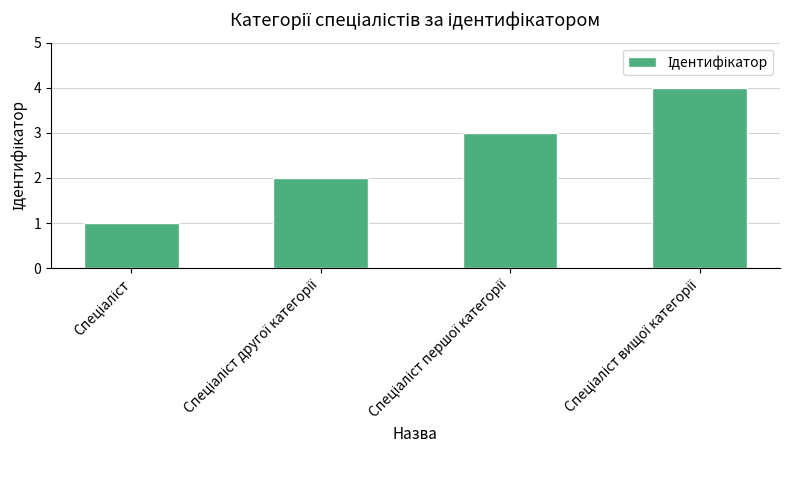

What is the sum of all values?

10